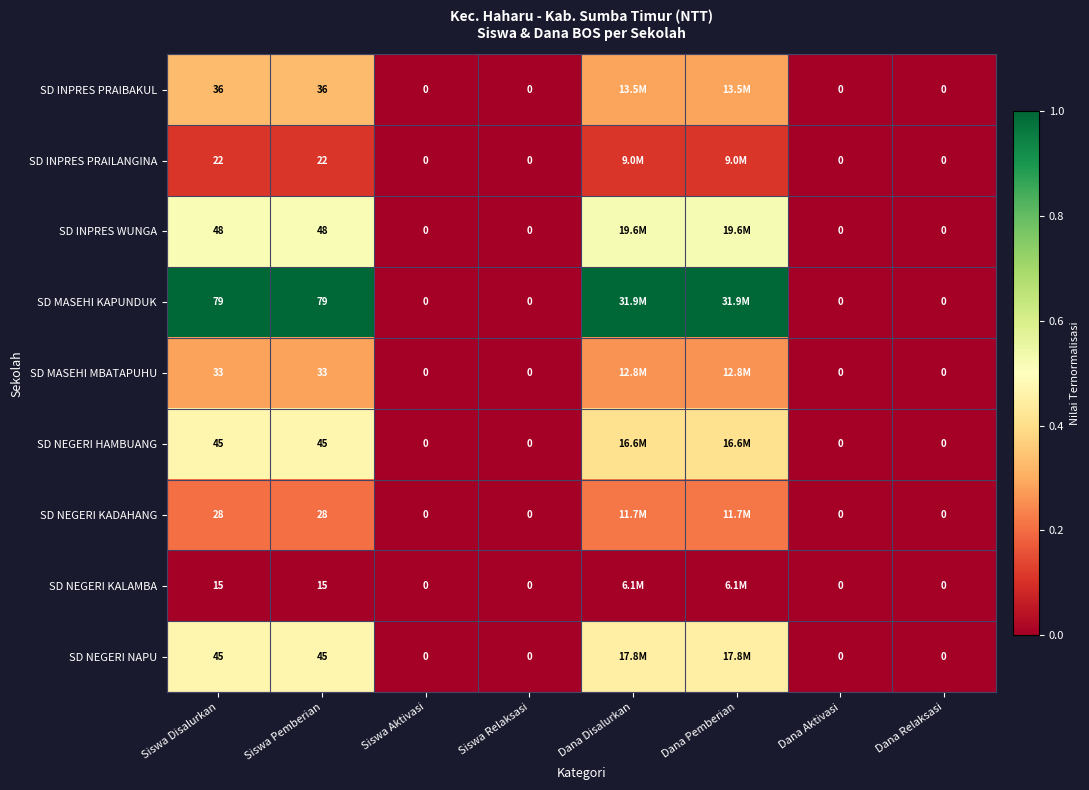

True or false: SD NEGERI KALAMBA has a value of 0.0 at Siswa Disalurkan.

True